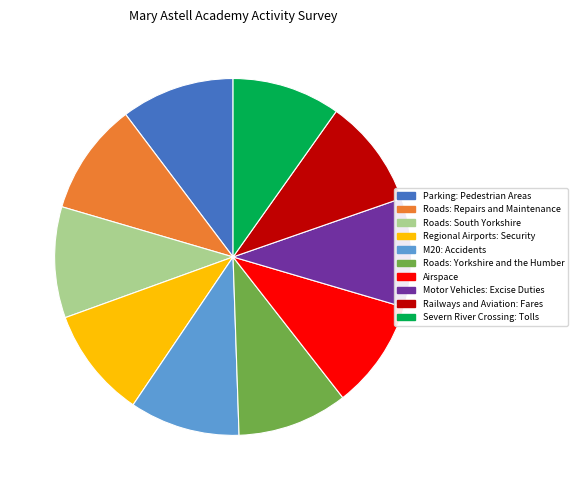

Is there a majority slice in this chart?

No